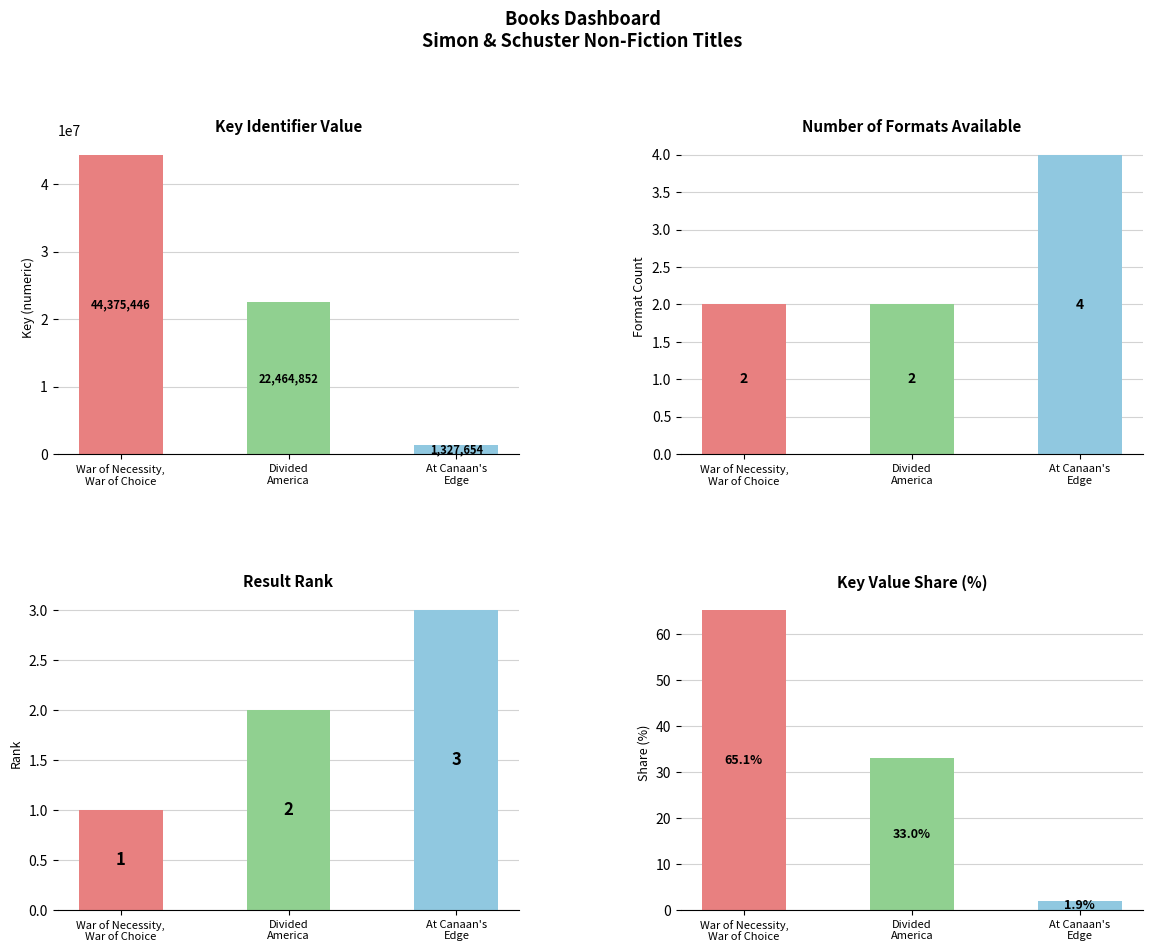

Reading right to left, transcribe all the data shown in this chart.

Key: At Canaan's
Edge=1327654.0	Divided
America=22464852.0	War of Necessity,
War of Choice=44375446.0
Format Count: At Canaan's
Edge=4.0	Divided
America=2.0	War of Necessity,
War of Choice=2.0
Result Rank: At Canaan's
Edge=3.0	Divided
America=2.0	War of Necessity,
War of Choice=1.0
Key Share (%): At Canaan's
Edge=1.9	Divided
America=33.0	War of Necessity,
War of Choice=65.1